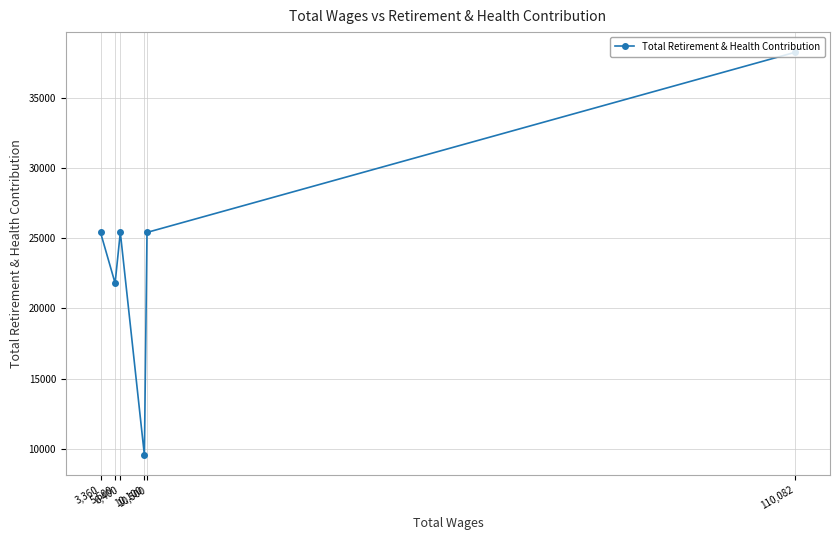

Reading right to left, transcribe all the data shown in this chart.

110,082=38230	10,500=25410	10,100=9567	6,400=25410	5,600=21799	3,360=25410